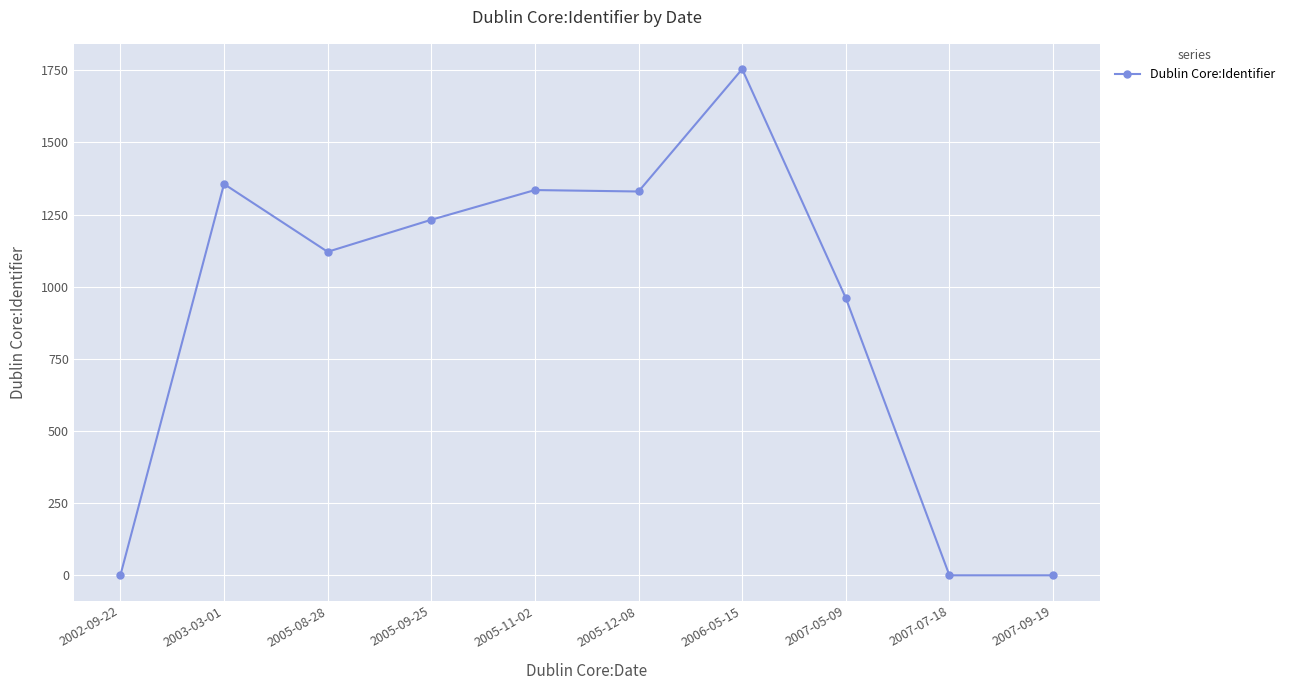

Where is the first local maximum?

2003-03-01